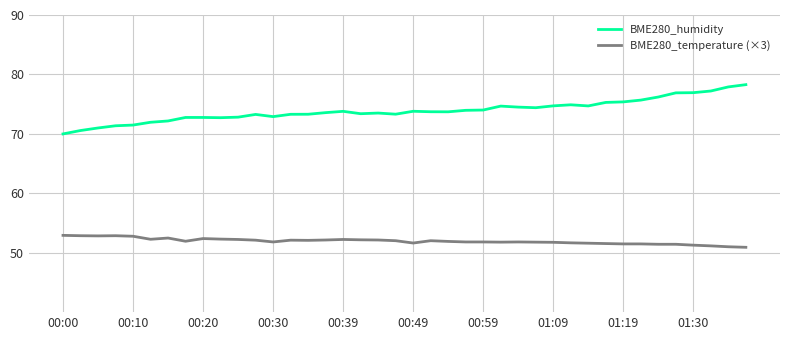

True or false: BME280_humidity and BME280_temperature (×3) intersect in this chart.

False